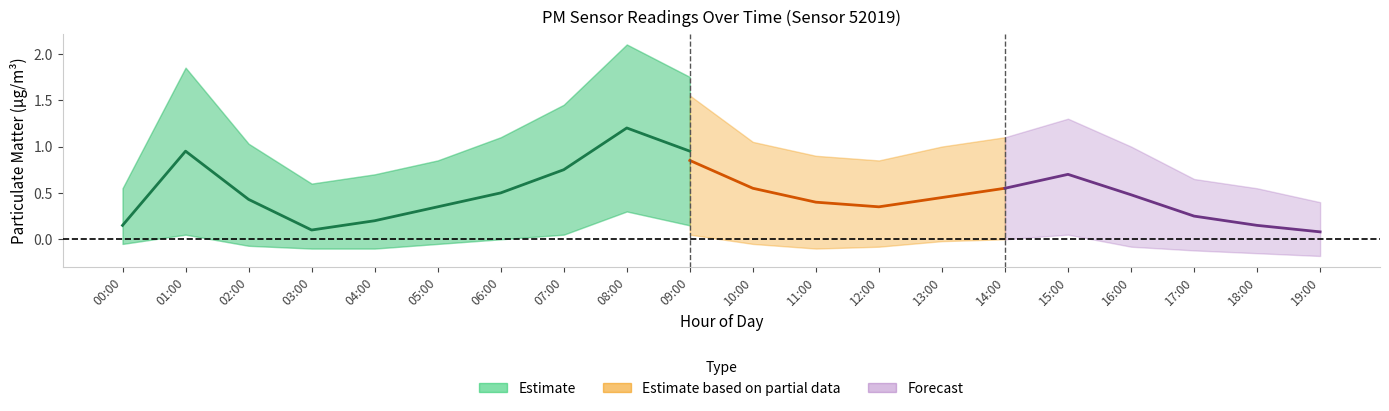

Count the number of categories in the chart.

20